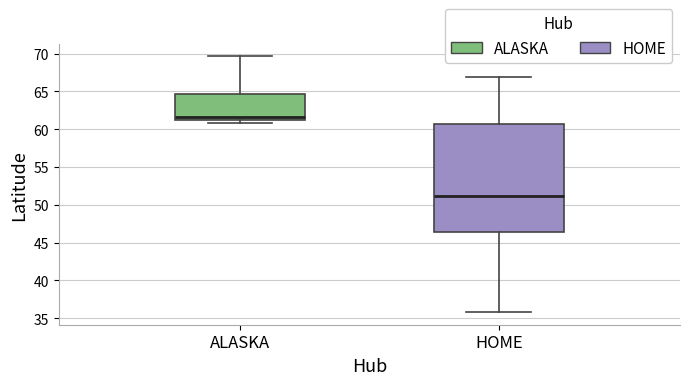

Comparing the boxes themselves (not the whiskers), which one is the tallest?

HOME